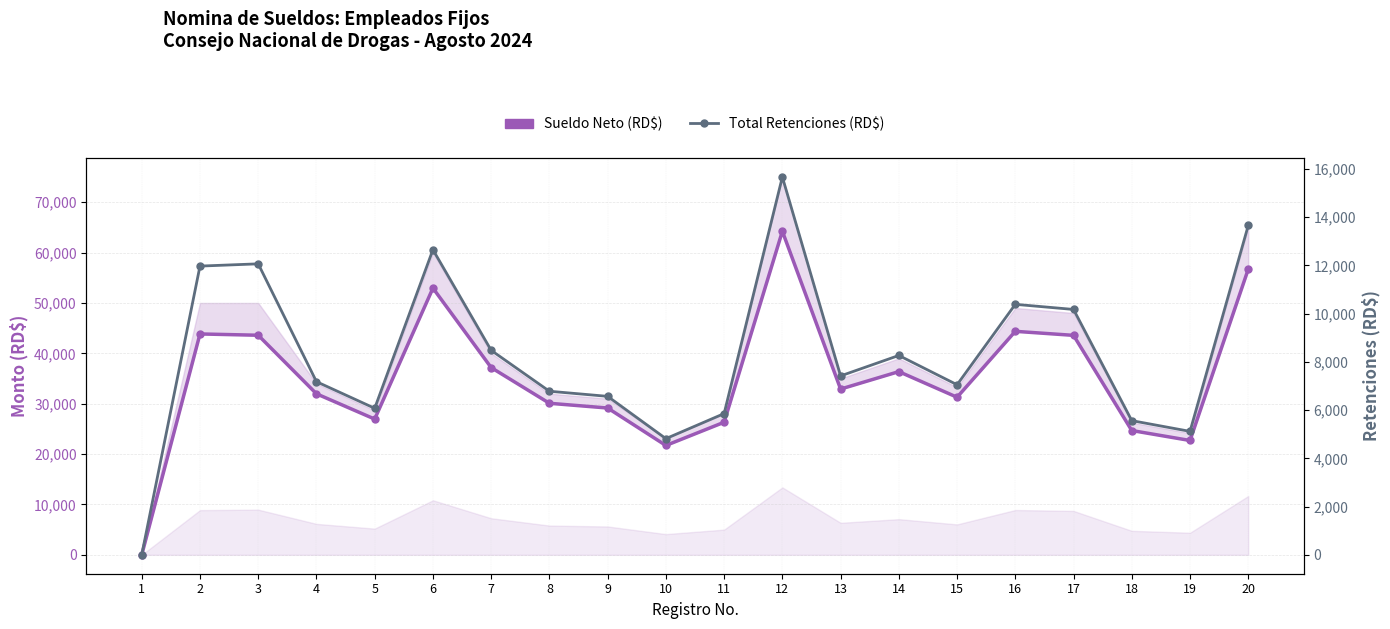

Which series has the widest spread of values?

Sueldo Neto (RD$)